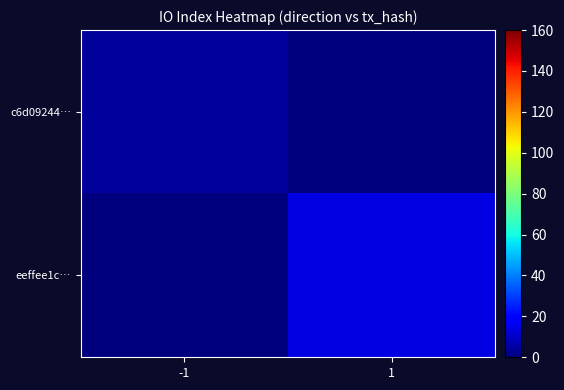

Reading left to right, extract all data points from this chart.

c6d09244…: -1=4	1=0
eeffee1c…: -1=0	1=14